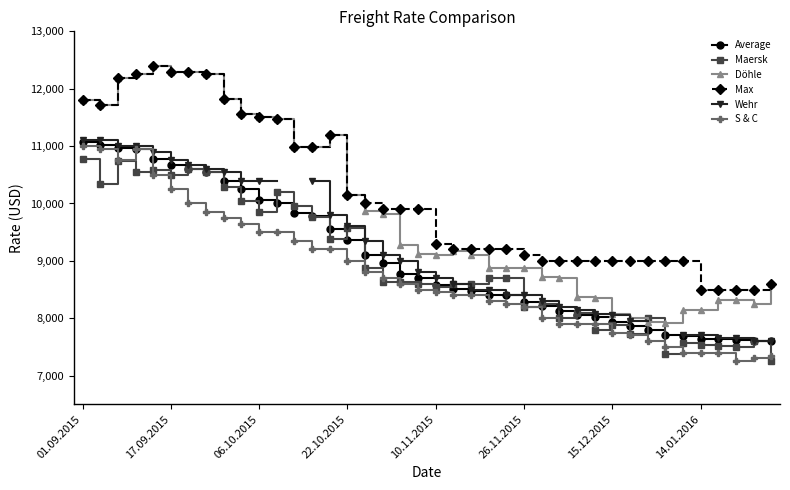

The Wehr series shows 8200.0 at 27. True or false?

True